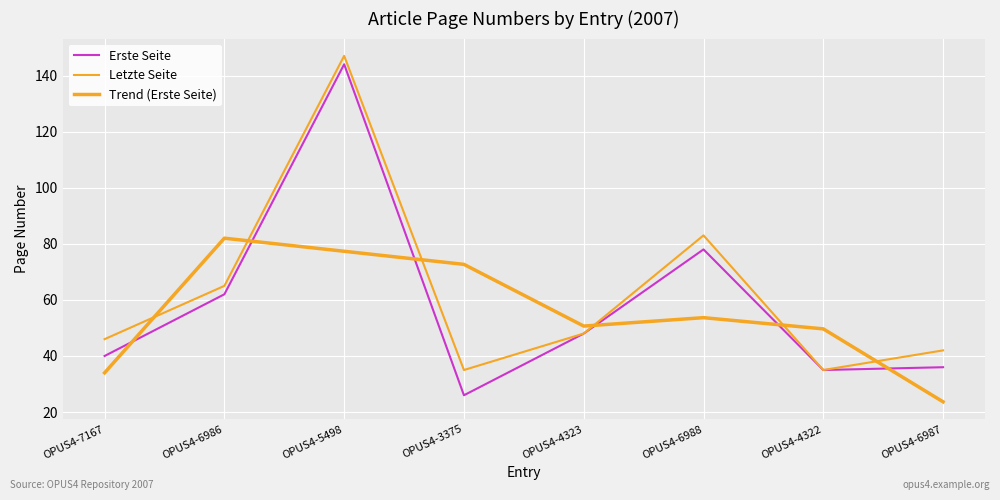

What is the sum of all Trend (Erste Seite) values?

443.7